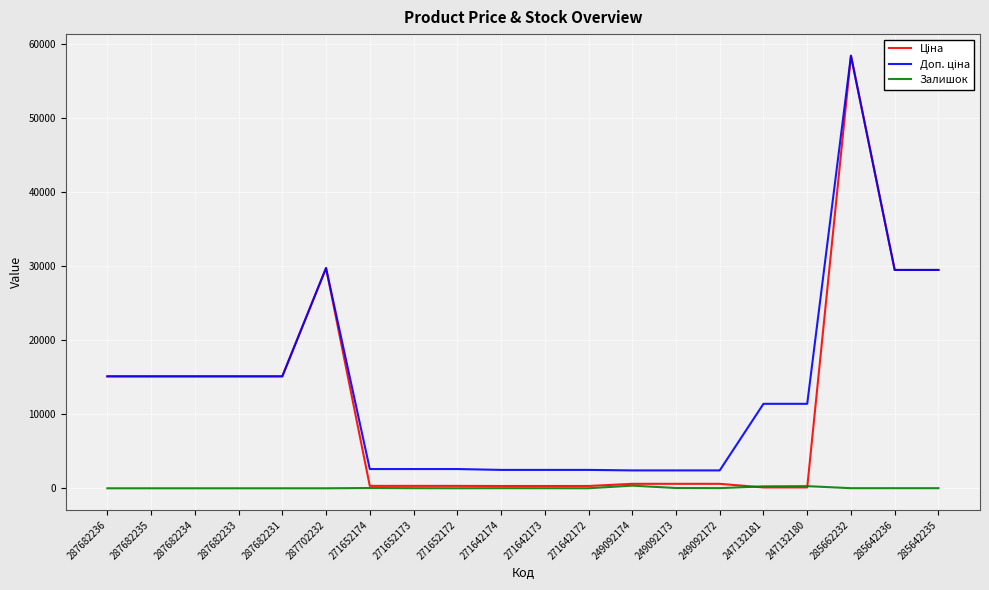

The Залишок series shows 260.0 at 247132181. True or false?

True